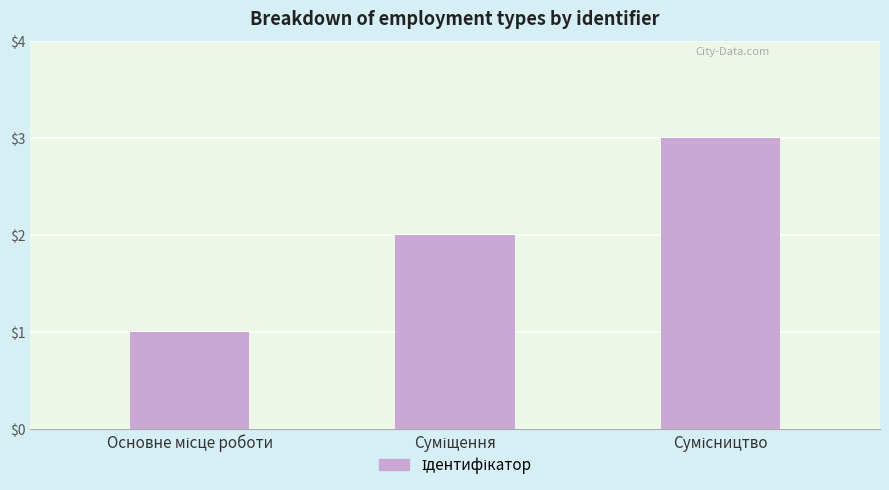

What is the greatest value displayed?

3